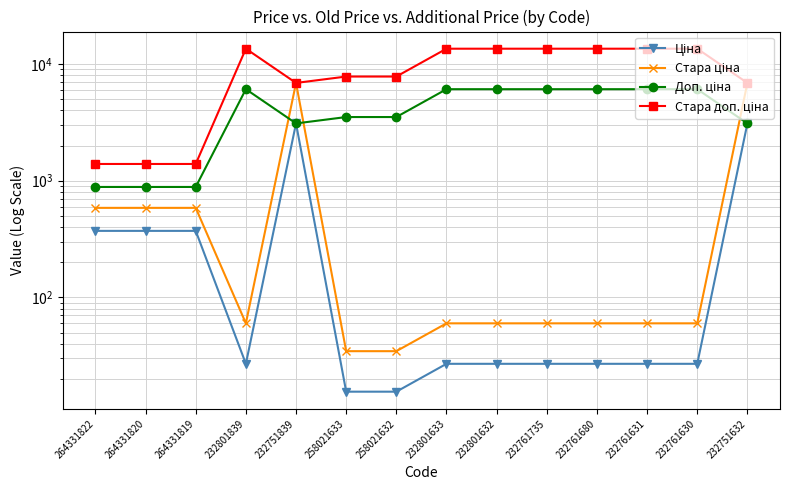

What is the difference between the Ціна values at 264331819 and 232751839?

2719.8